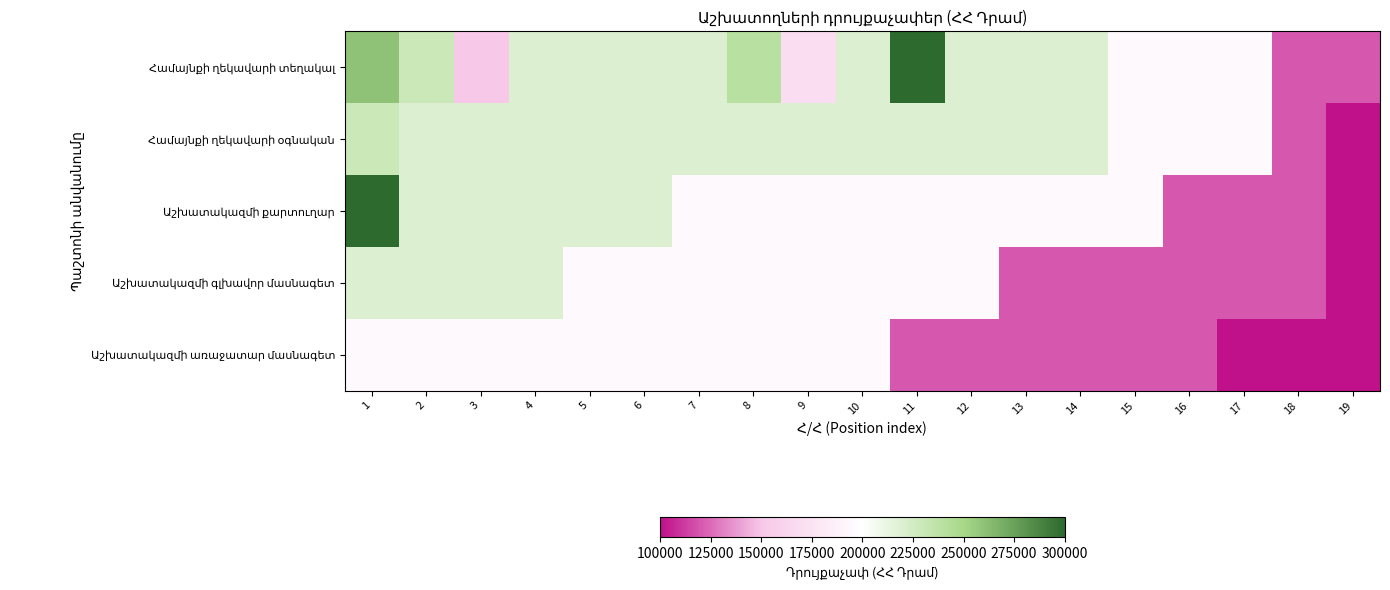

What is the total value across all series at 15?

825000